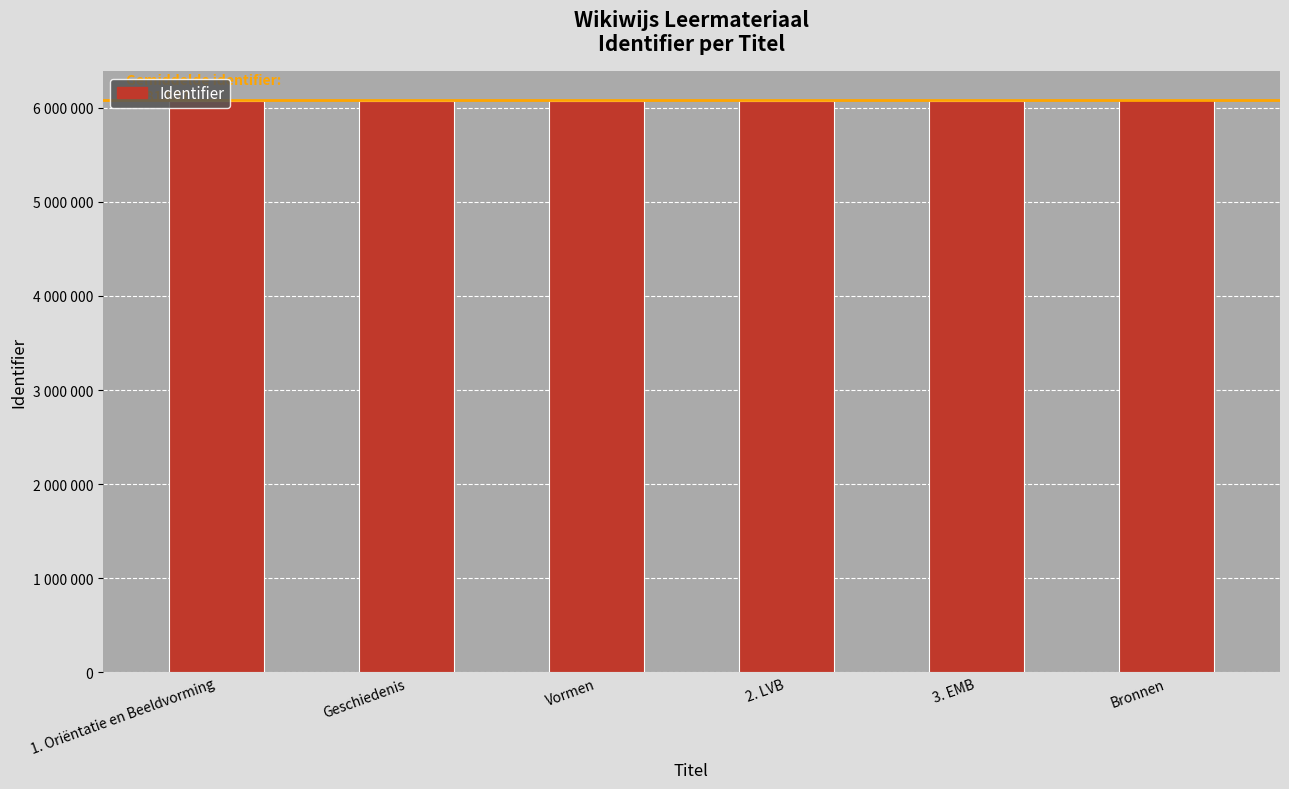

List the labels in order of value, smallest first.

1. Oriëntatie en Beeldvorming, 2. LVB, 3. EMB, Geschiedenis, Vormen, Bronnen